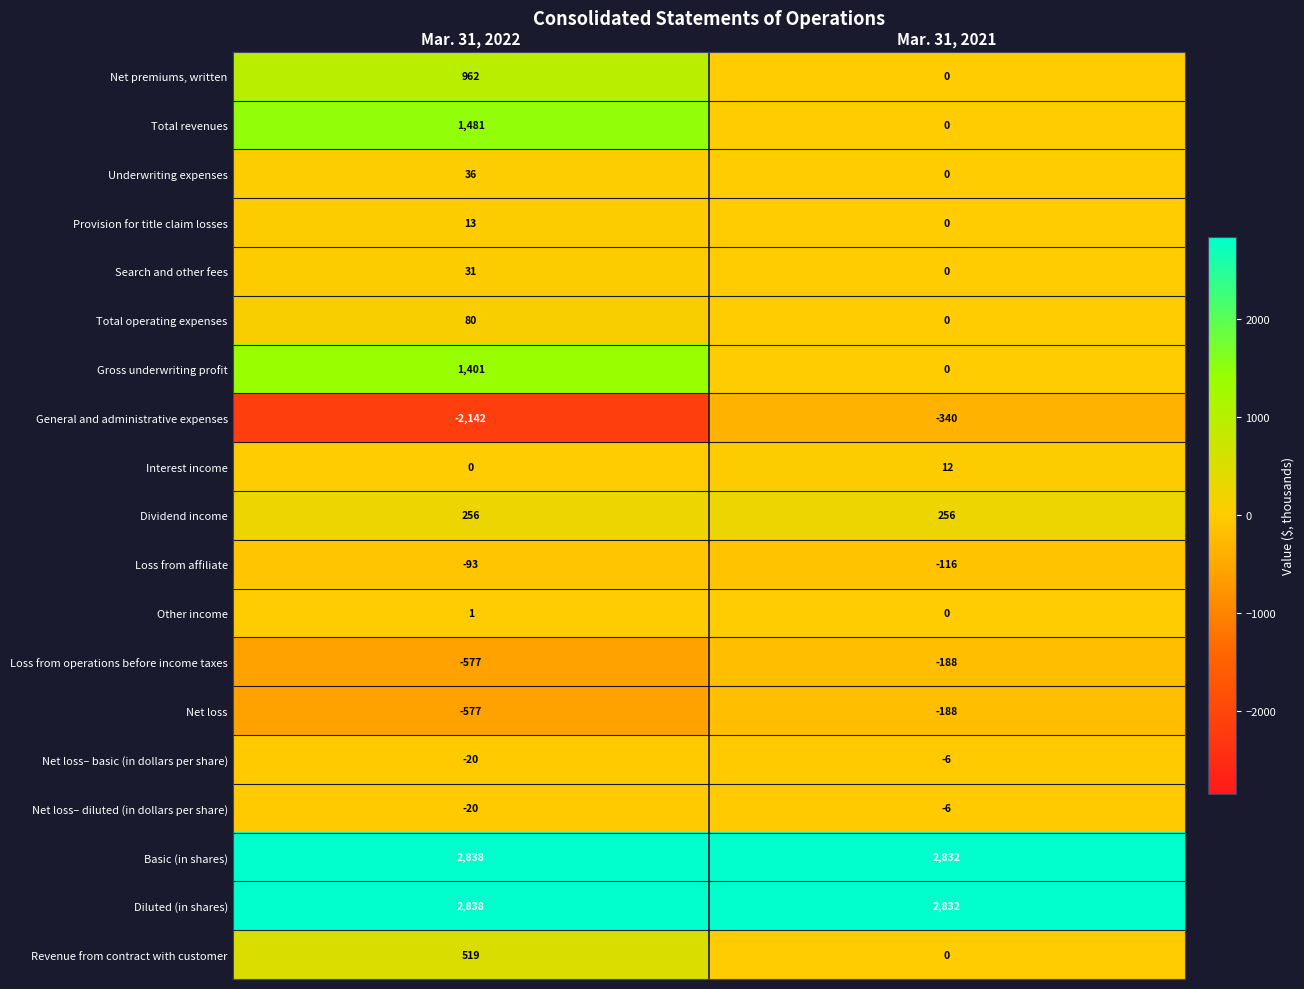

Count the number of categories in the chart.

2